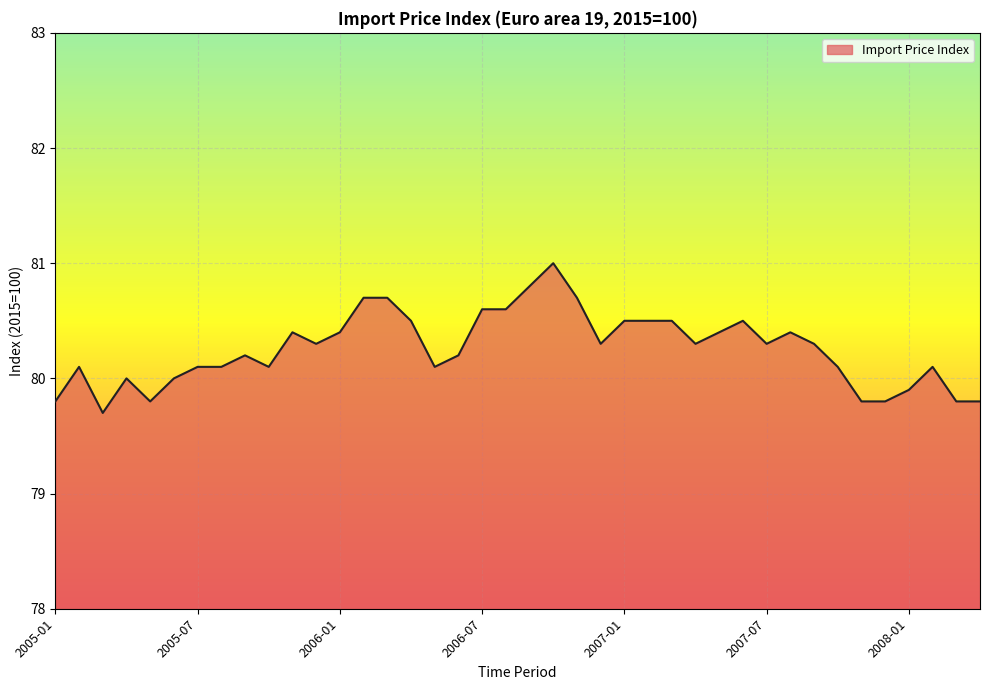

What is the maximum value shown in the chart?

81.0